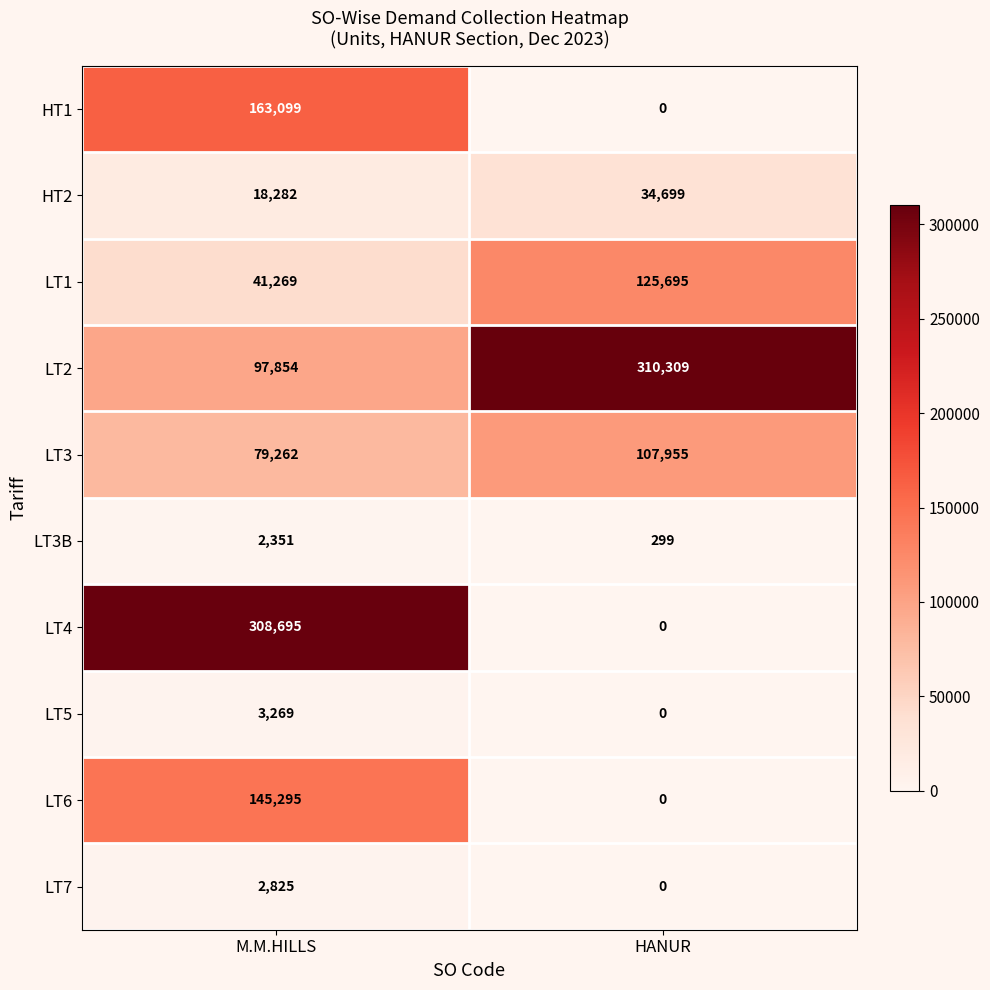

The LT7 series shows 5023 at M.M.HILLS. True or false?

False